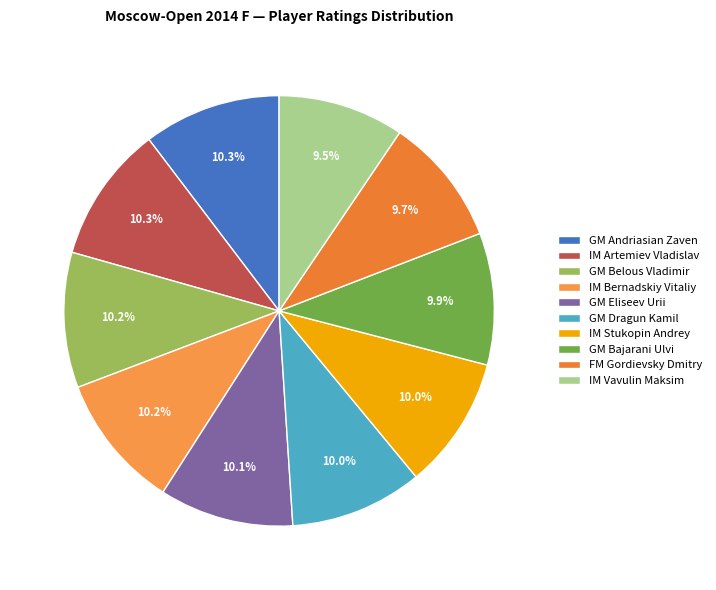

Combined, what portion of the pie is IM Vavulin Maksim and GM Bajarani Ulvi?

19.4%